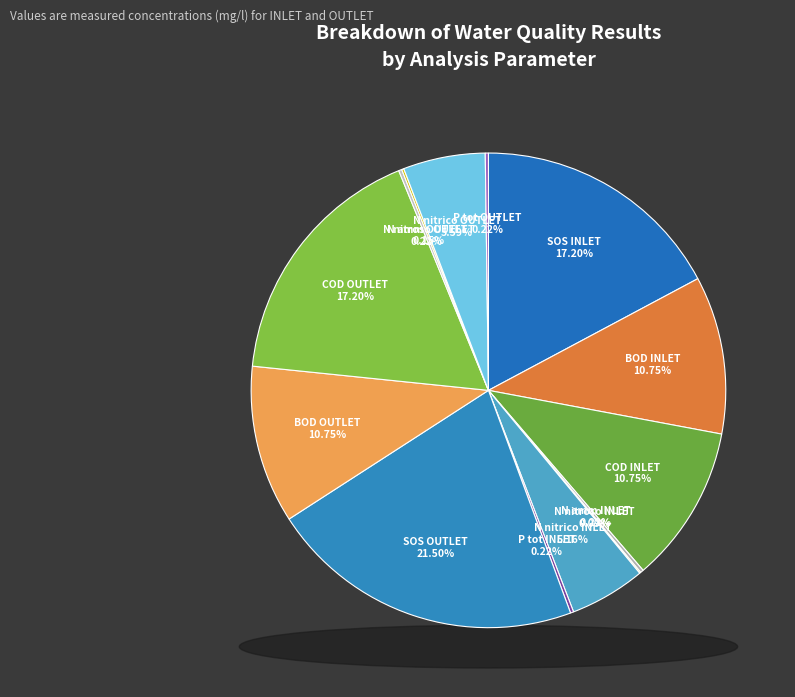

The P tot INLET slice represents 9% of the pie. True or false?

False